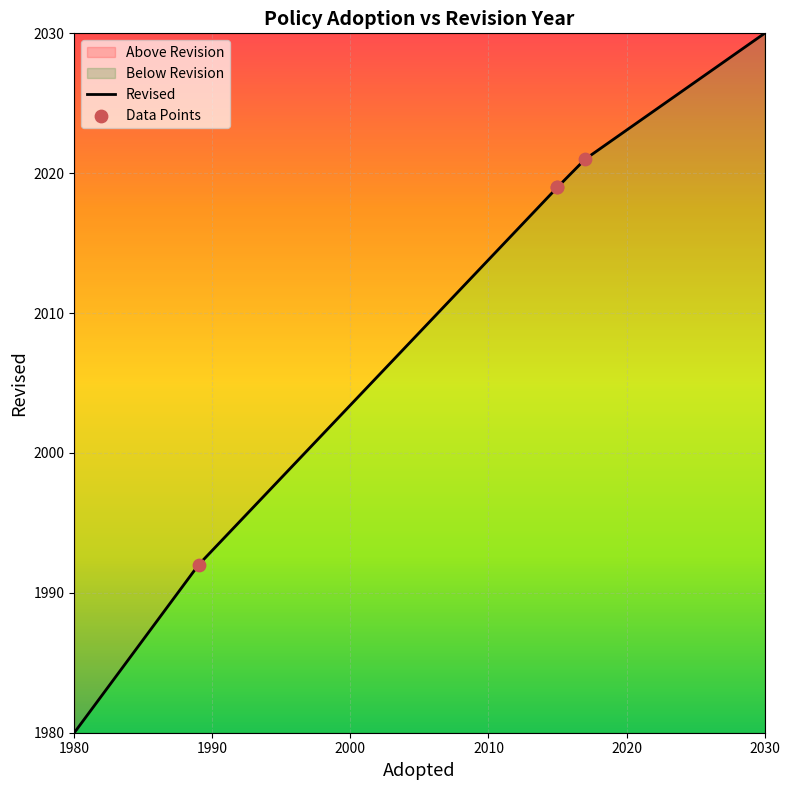

Between 2015 and 2015, which is larger?

2015